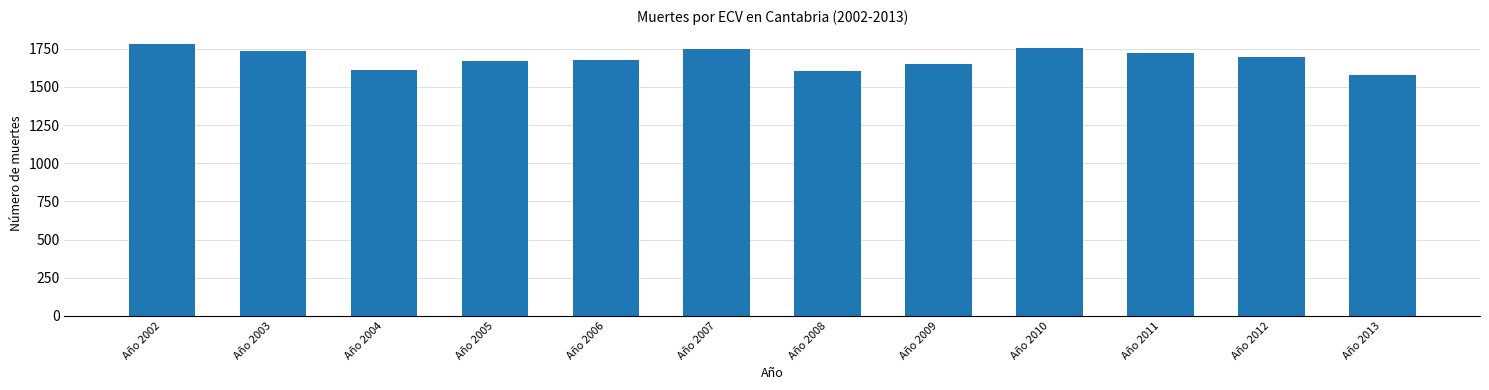

What is the change in value from Año 2009 to Año 2011?

+73